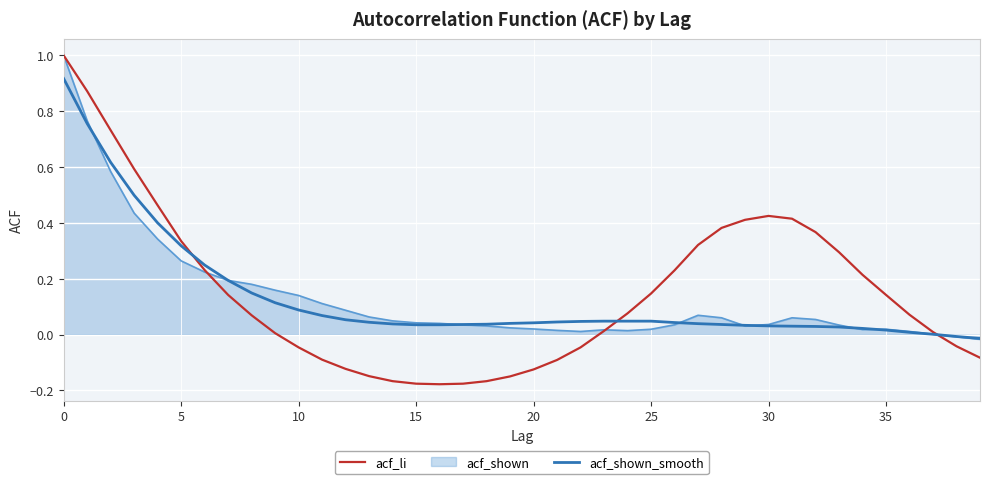

Which series has the widest spread of values?

acf_li